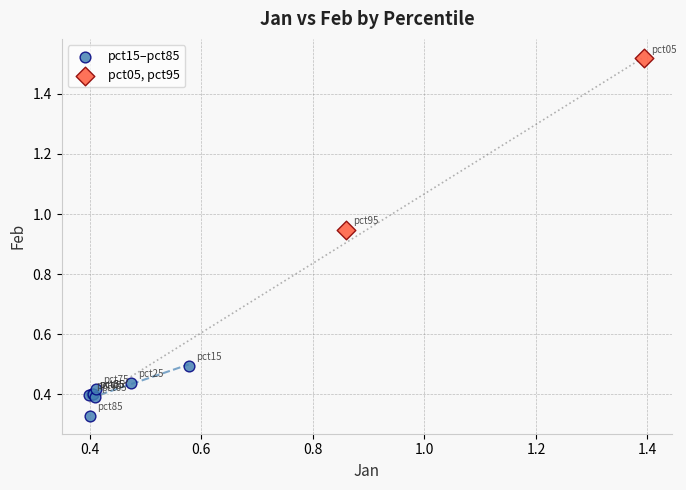

Which series reaches the maximum Y coordinate?

pct05, pct95